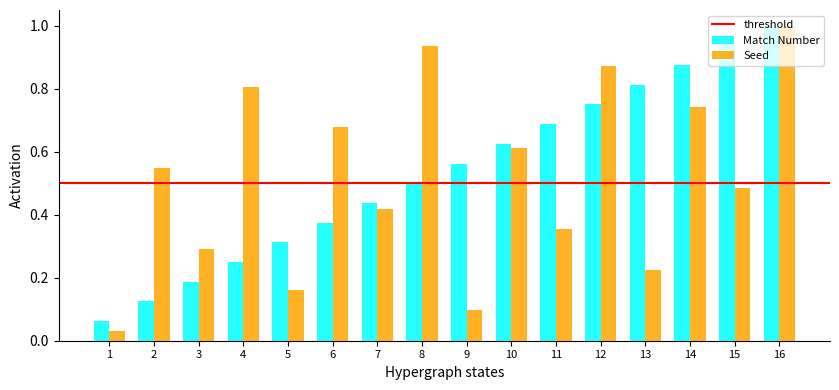

True or false: Match Number has a value of 0.2 at 2.

False